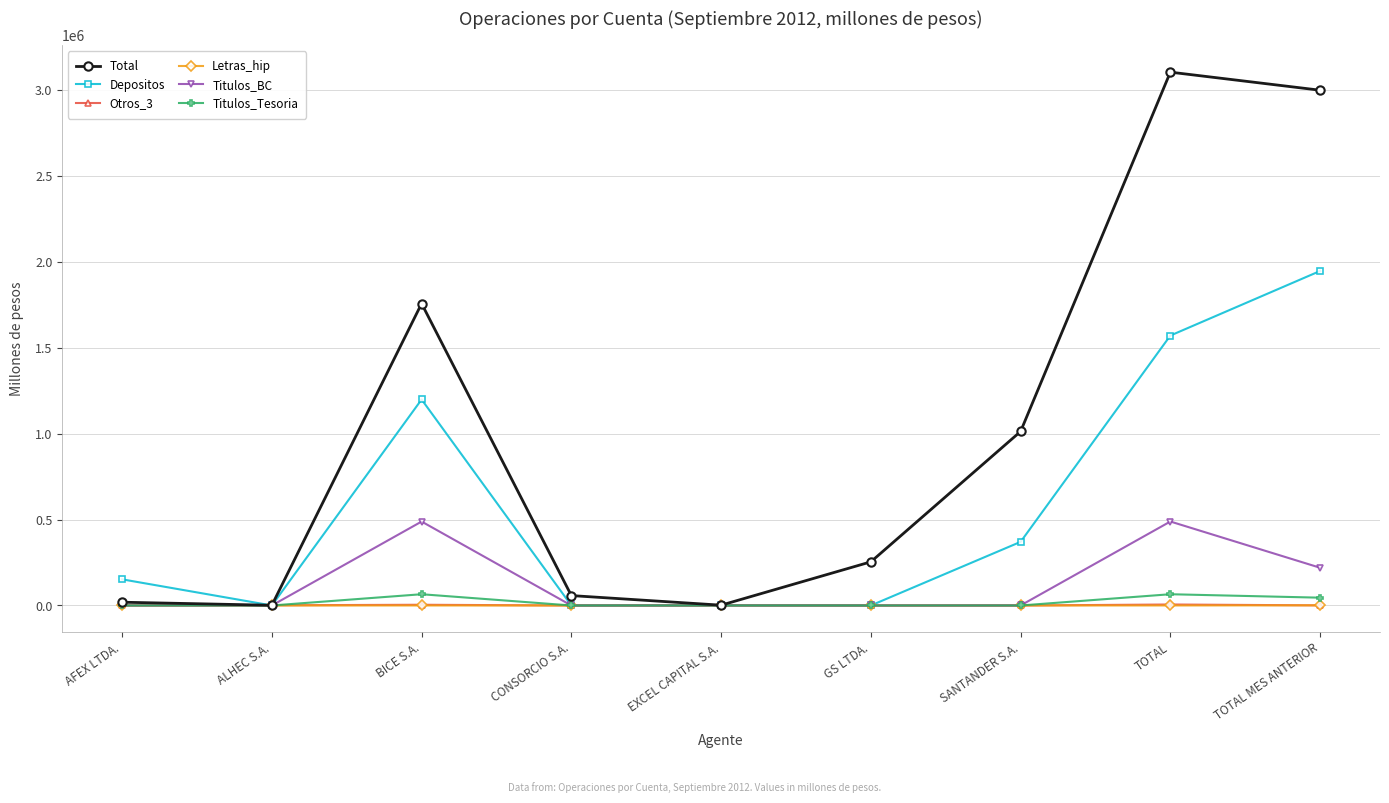

True or false: Depositos has more than 0 points higher than both neighbors.

True